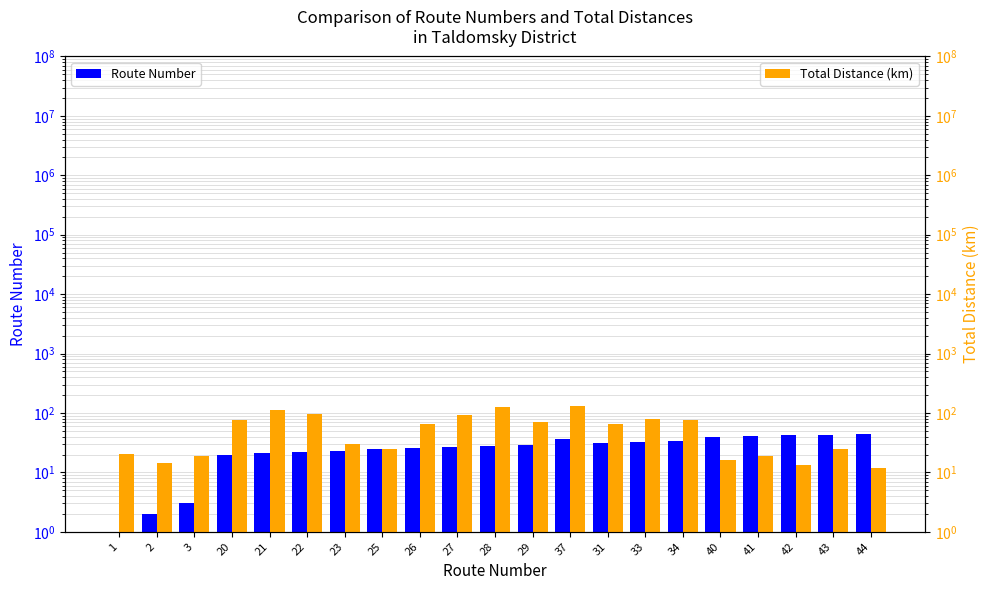

Count the number of data series in this chart.

2